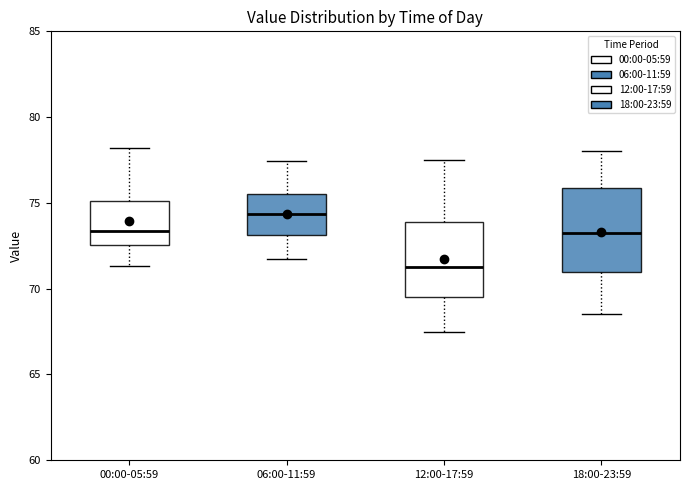

Comparing the boxes themselves (not the whiskers), which one is the tallest?

18:00-23:59